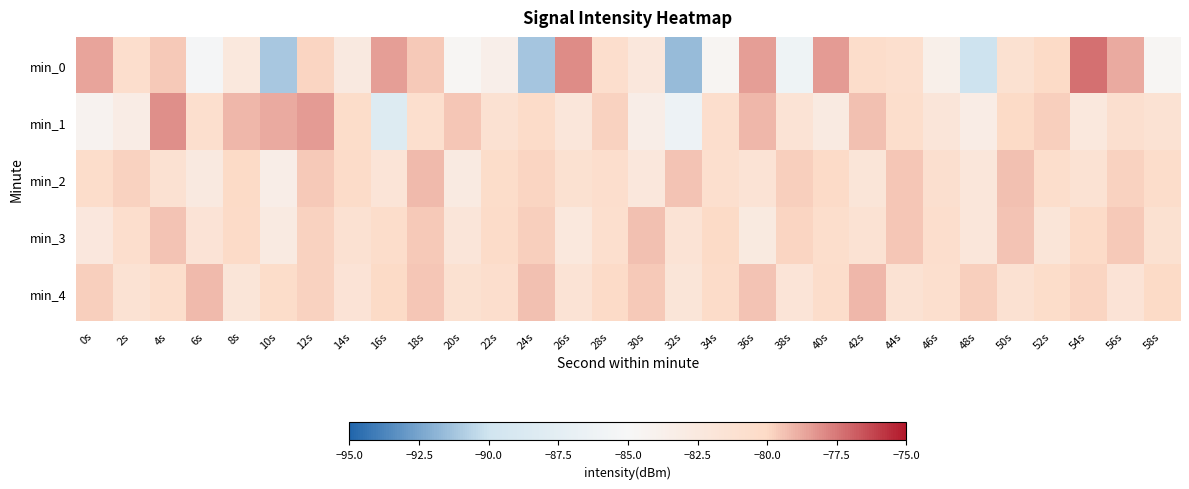

Between 58s and 56s, which is larger?

56s